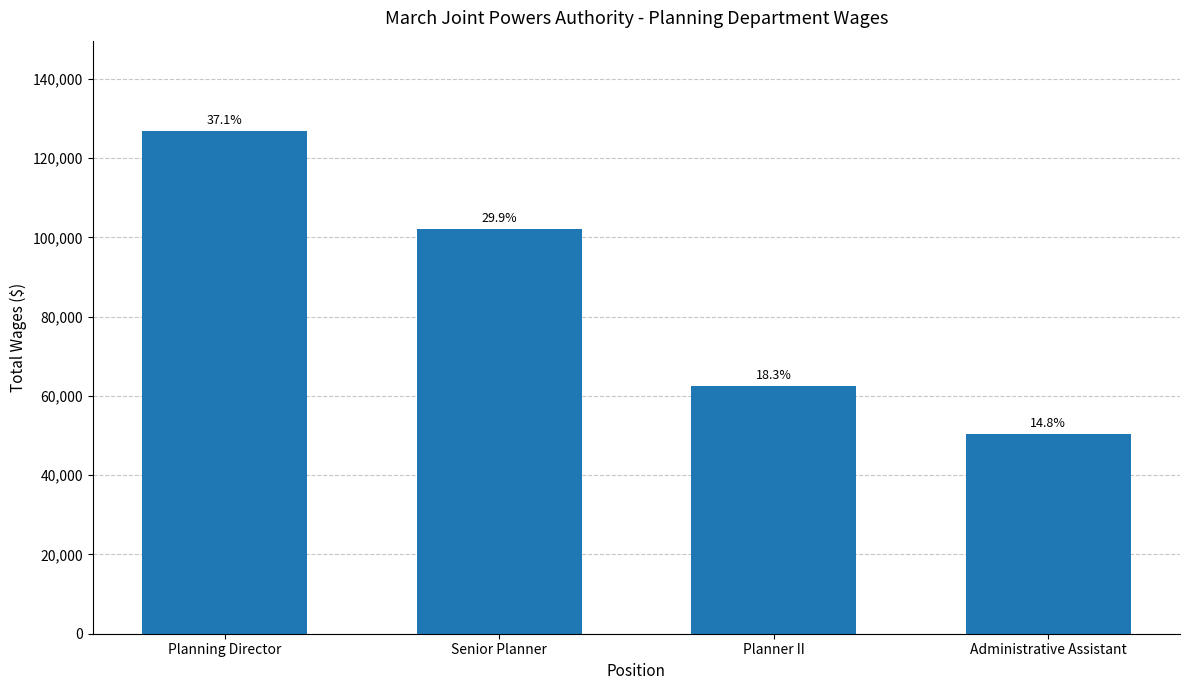

Does the chart contain any negative values?

No